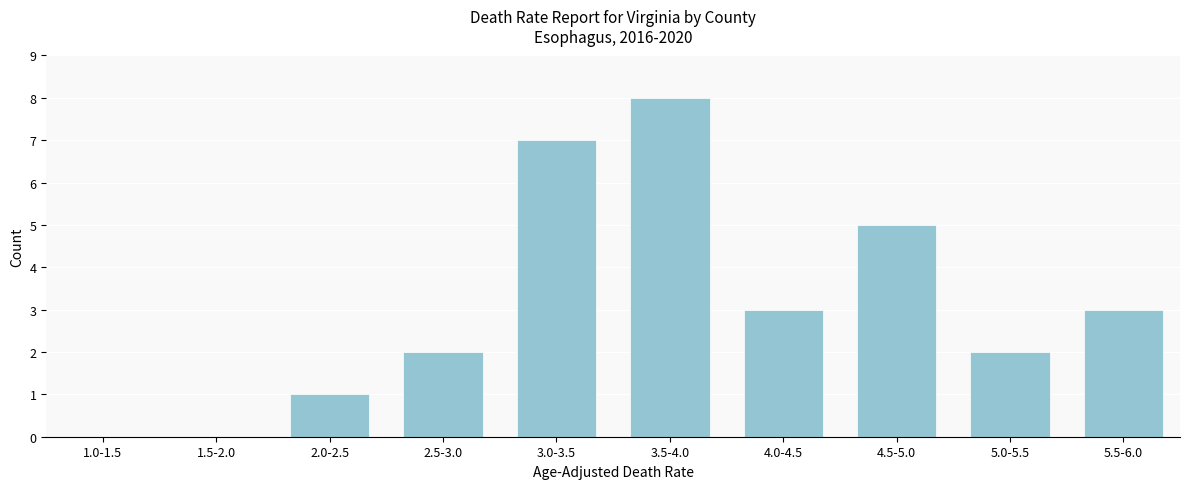

Reading left to right, what are all the values shown in this chart?

1.0-1.5=0	1.5-2.0=0	2.0-2.5=1	2.5-3.0=2	3.0-3.5=7	3.5-4.0=8	4.0-4.5=3	4.5-5.0=5	5.0-5.5=2	5.5-6.0=3